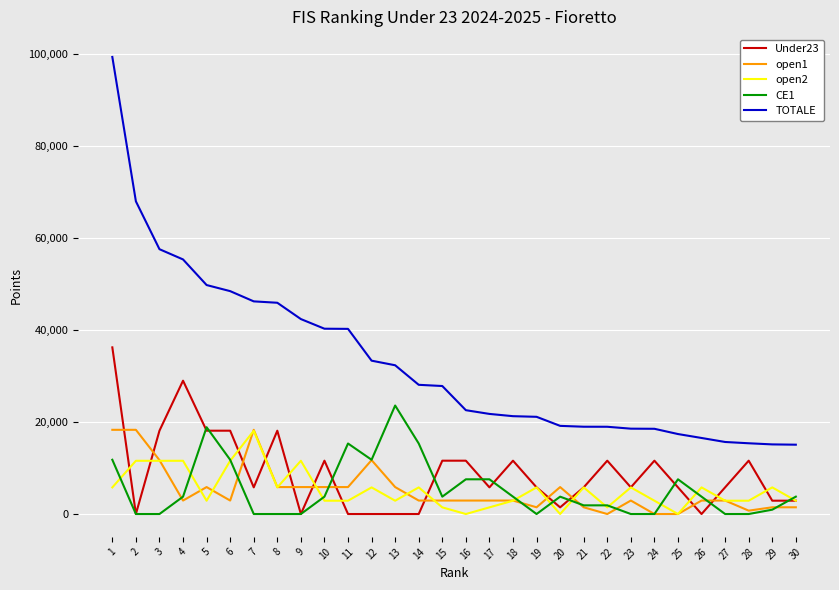

Which series has the largest range (max minus min)?

TOTALE